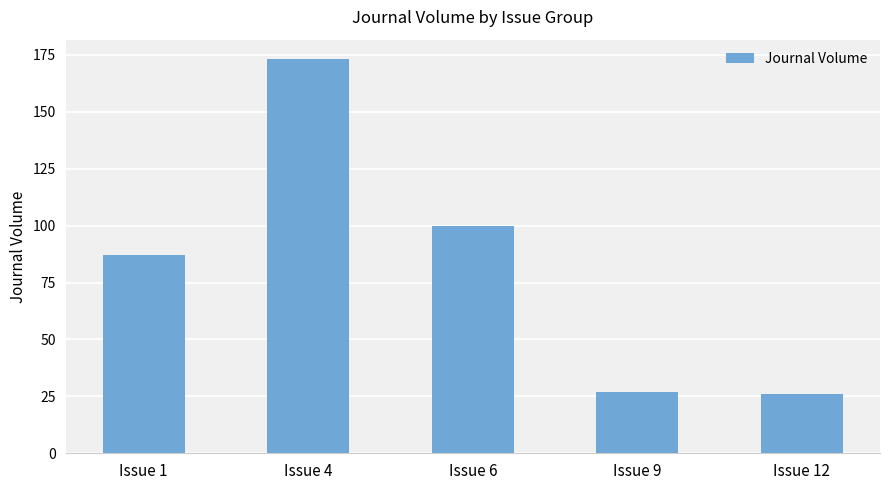

Which label corresponds to the largest value in the chart?

Issue 4